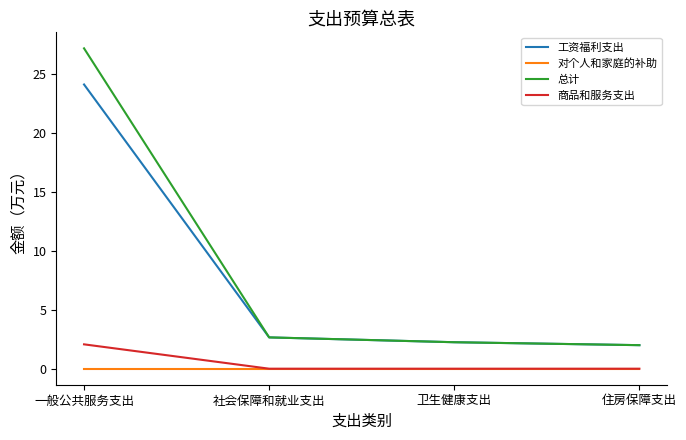

True or false: 商品和服务支出 and 工资福利支出 intersect in this chart.

False